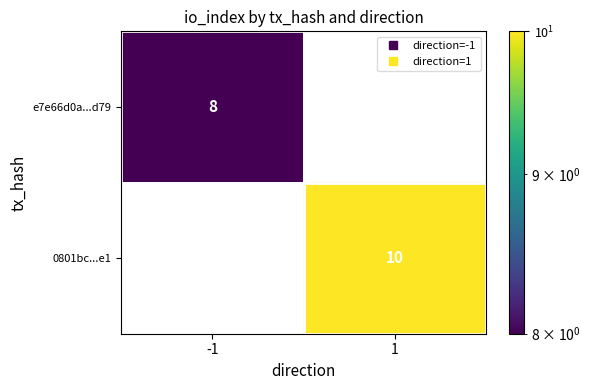

The e7e66d0a...d79 series shows 8.0 at -1. True or false?

True